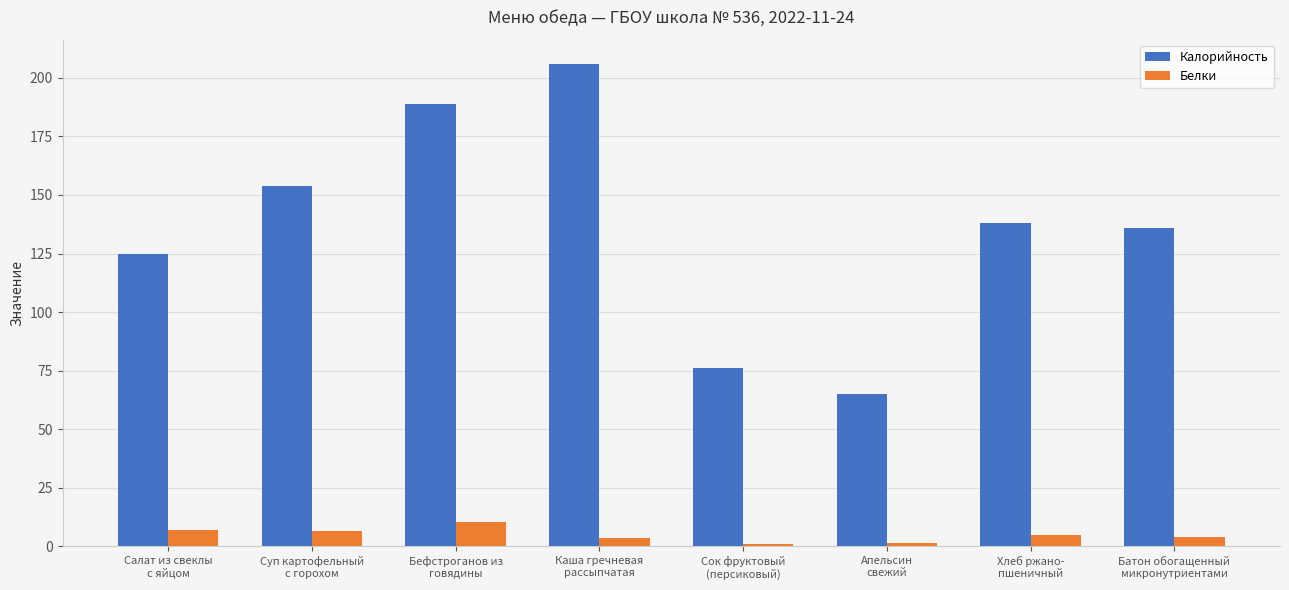

What is the lowest value of the Калорийность series?

65.0